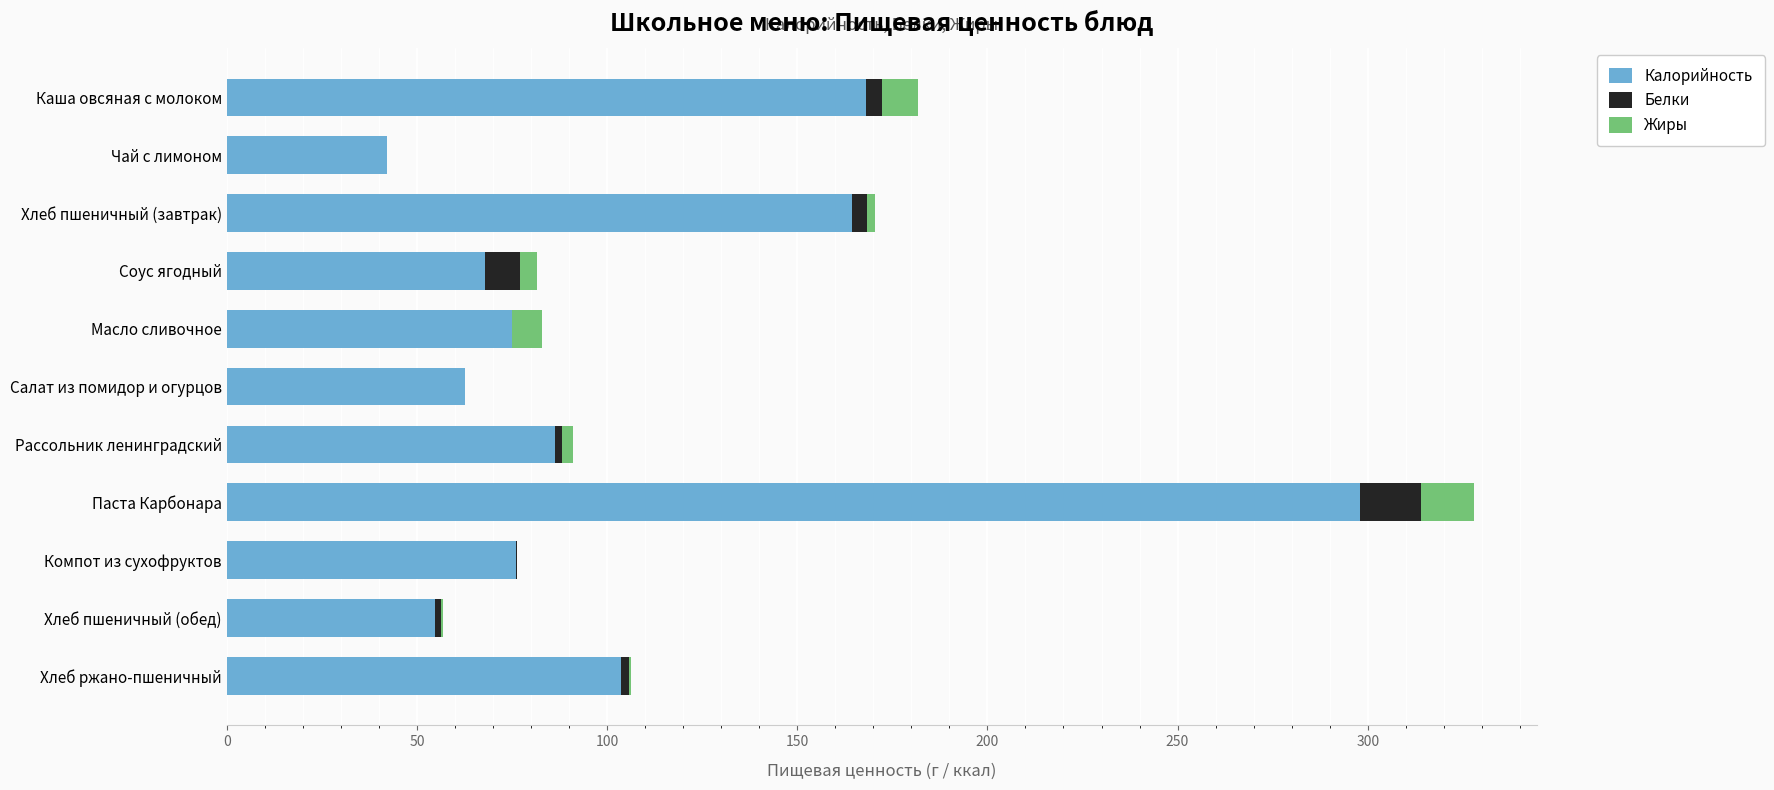

What is the maximum value for Калорийность?

298.0